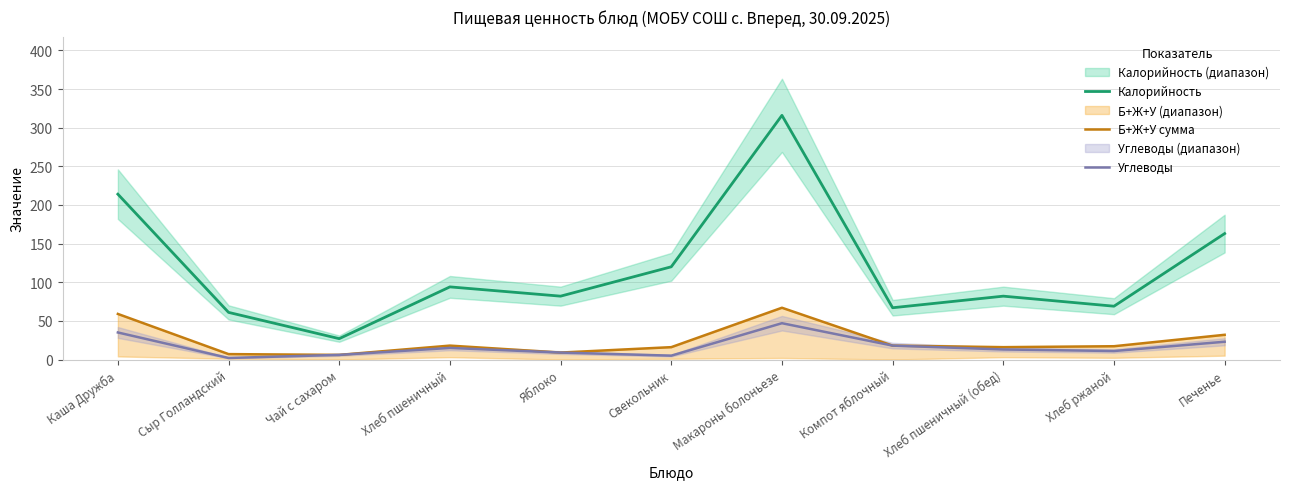

Is this an area chart (filled region under the line)?

No